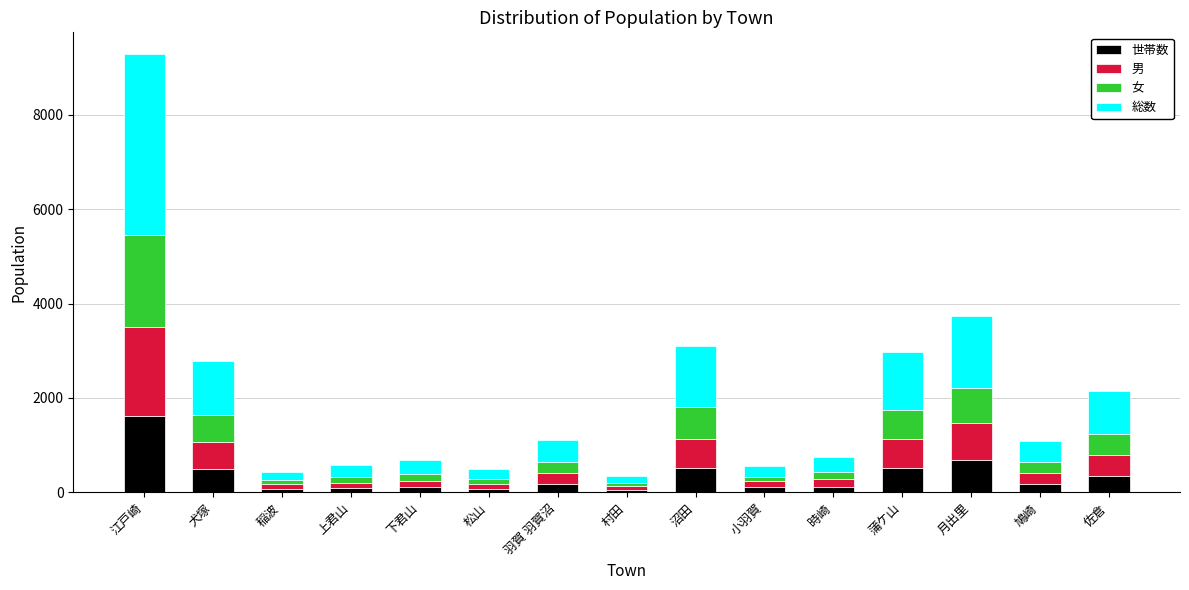

At which category is the sum across all series the highest?

江戸崎